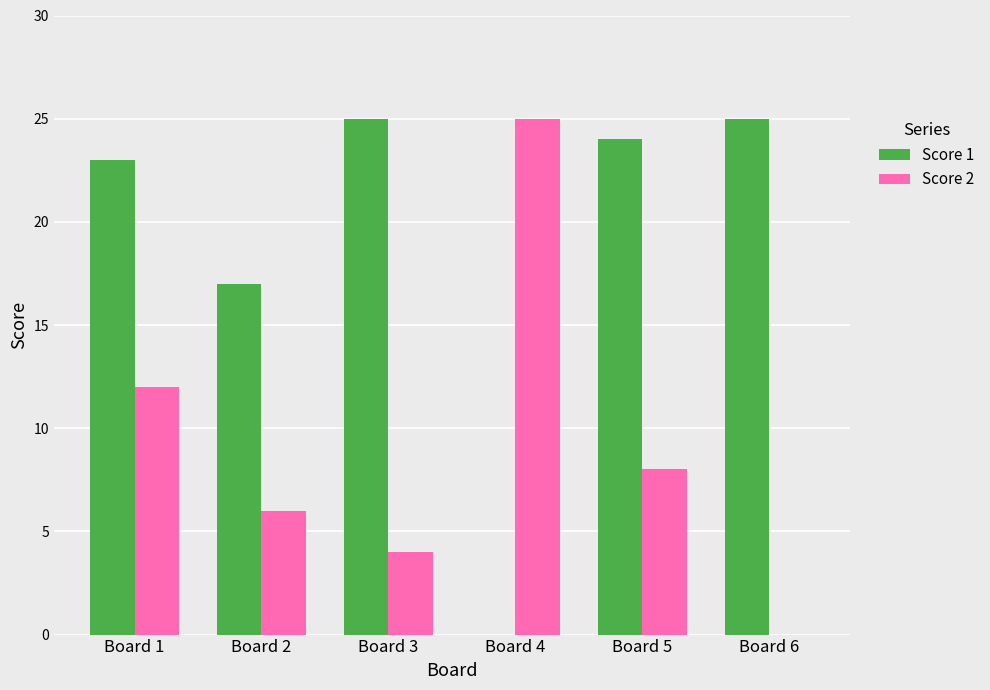

True or false: Score 2 has a value of 4 at Board 3.

True